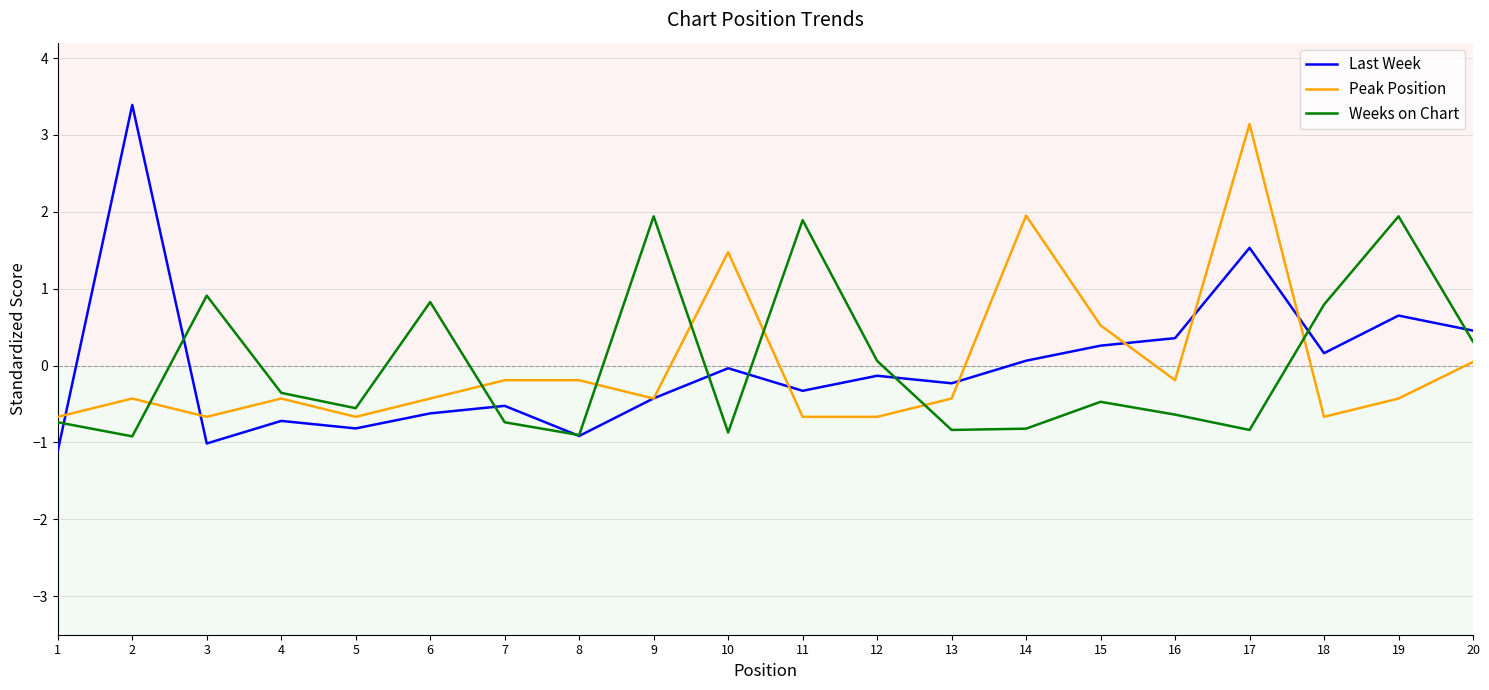

Is it true that Peak Position equals 1.5 at 10?

True